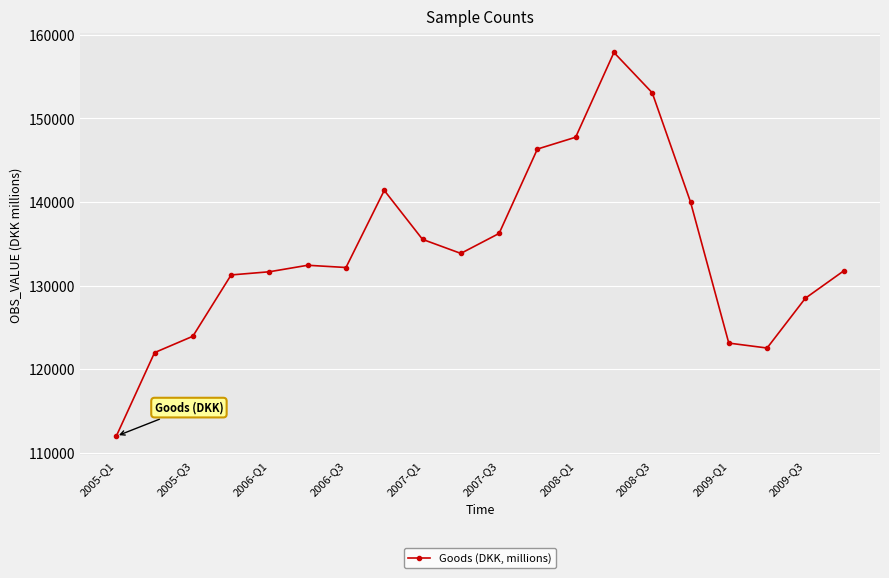

How many categories are shown in the chart?

20